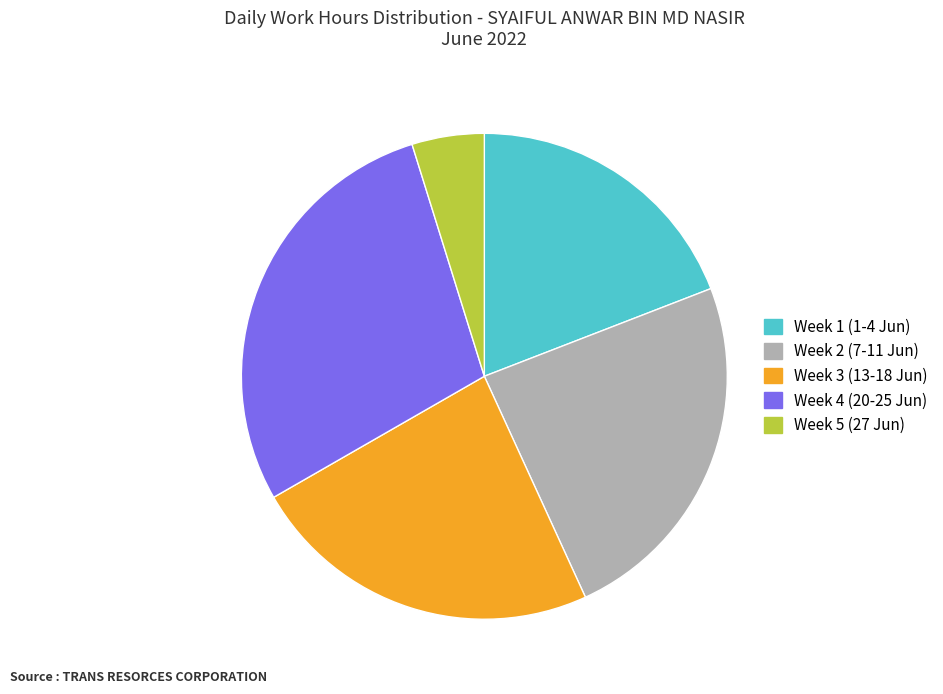

Does any single category account for the majority?

No